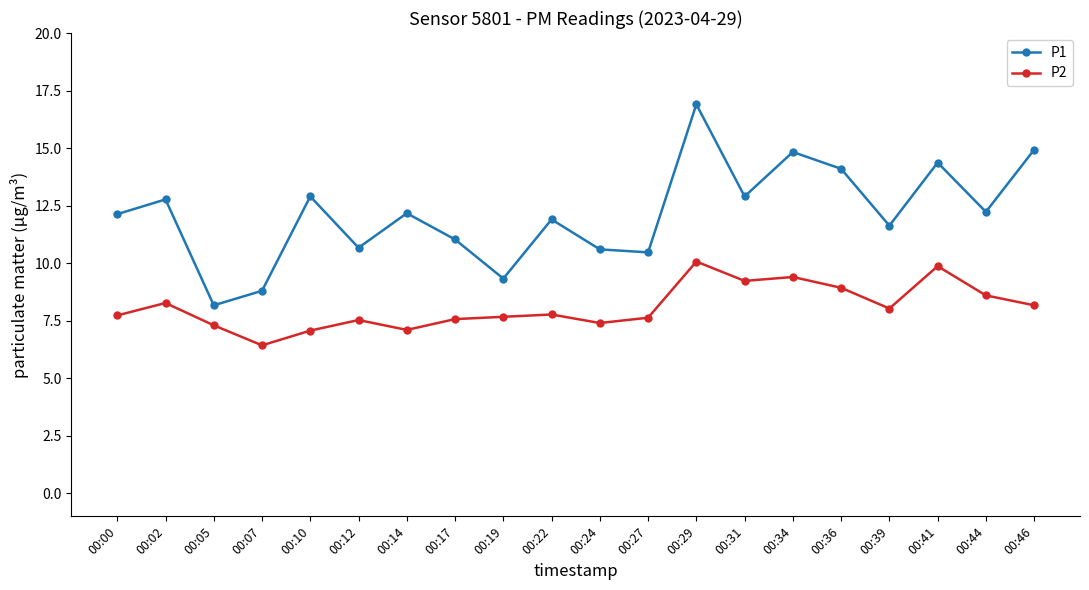

What is the difference between the highest and lowest values at 00:46?

6.8